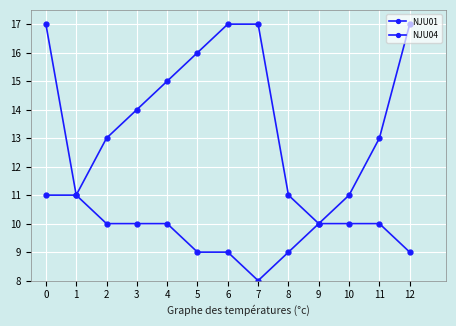

How many lines are shown in the chart?

2